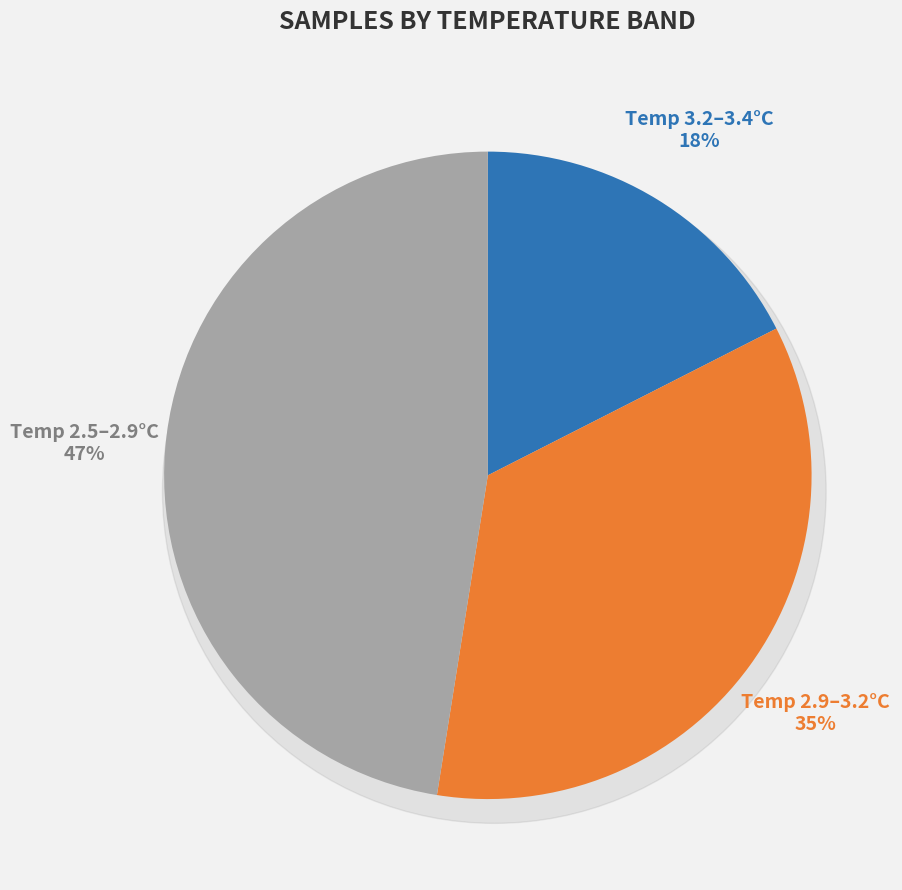

How many slices are in this pie chart?

3